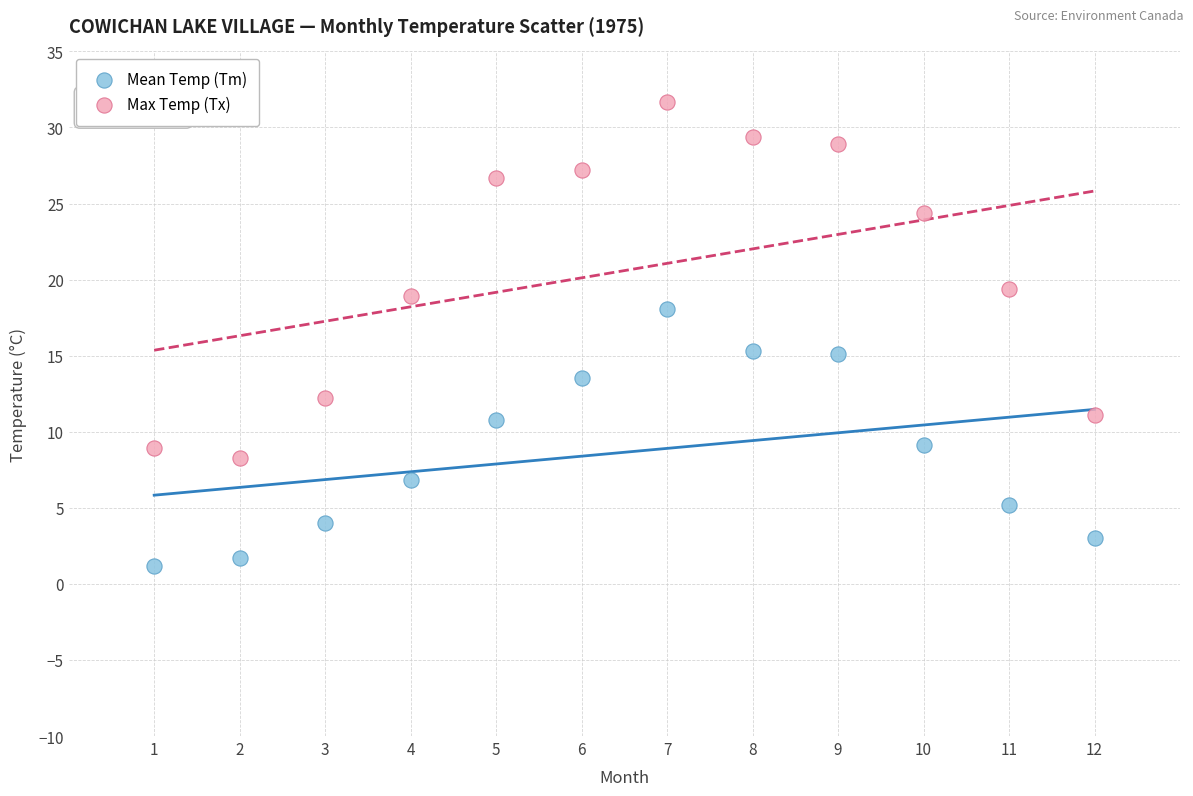

In the Max Temp (Tx) series, what Y value is closest to 20?

19.4